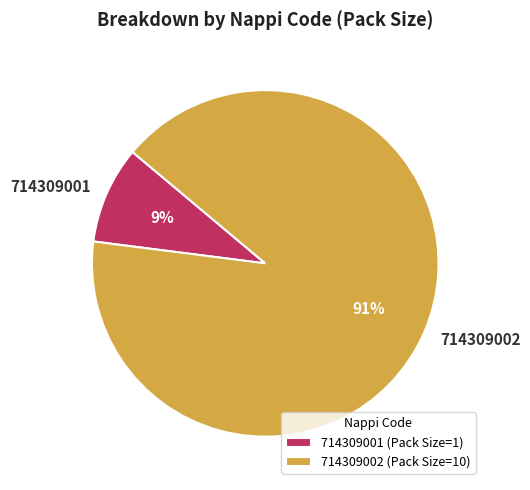

Which category has the smallest portion of the pie?

714309001